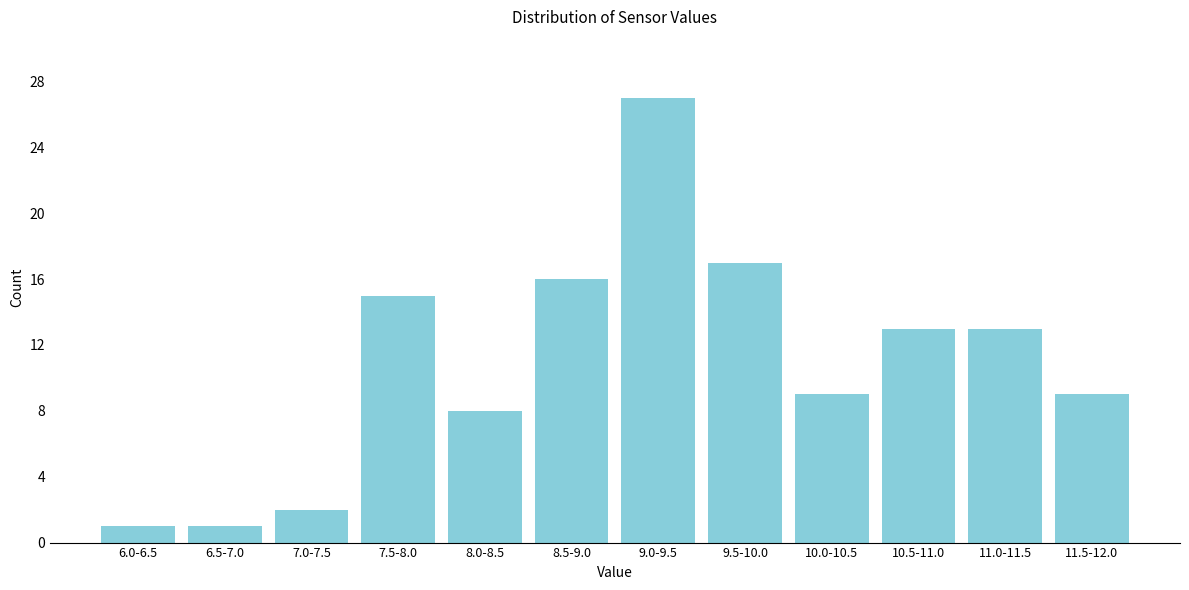

Reading left to right, what are all the values shown in this chart?

6.0-6.5=1	6.5-7.0=1	7.0-7.5=2	7.5-8.0=15	8.0-8.5=8	8.5-9.0=16	9.0-9.5=27	9.5-10.0=17	10.0-10.5=9	10.5-11.0=13	11.0-11.5=13	11.5-12.0=9